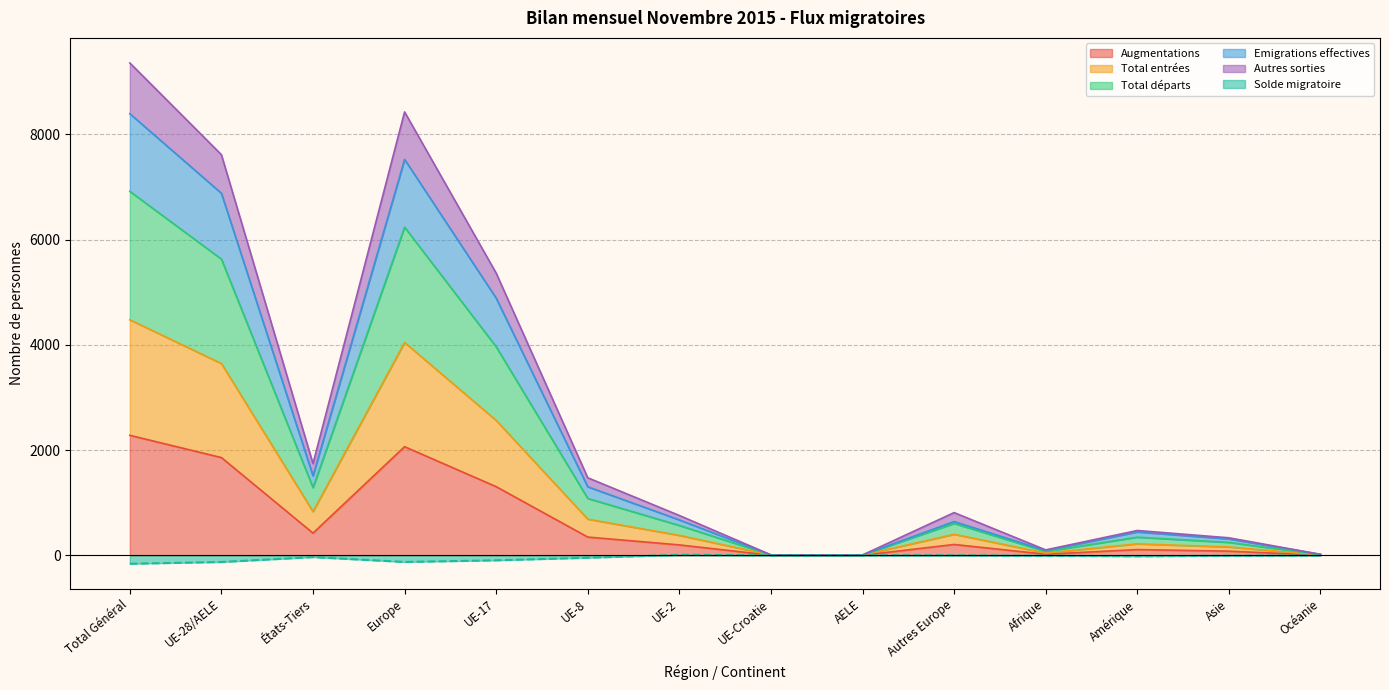

At which label is Emigrations effectives closest to 4201?

UE-17